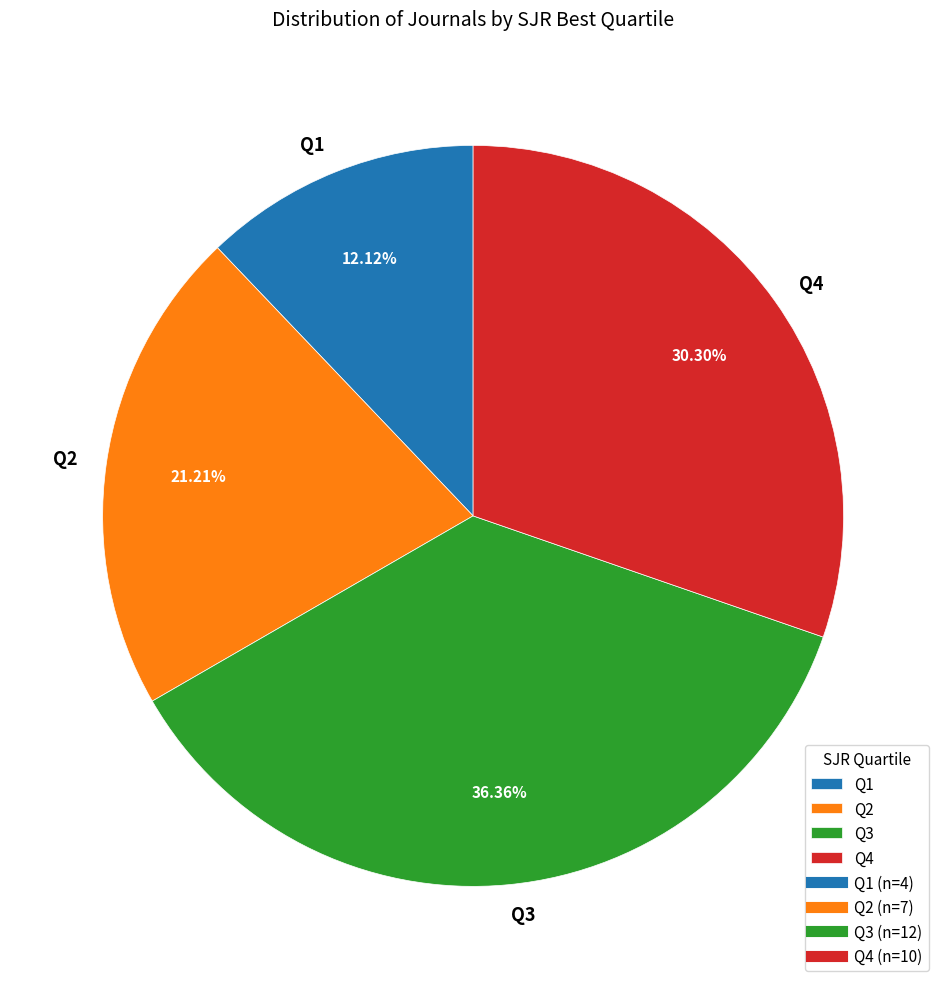

Between Q4 and Q3, which is larger?

Q3